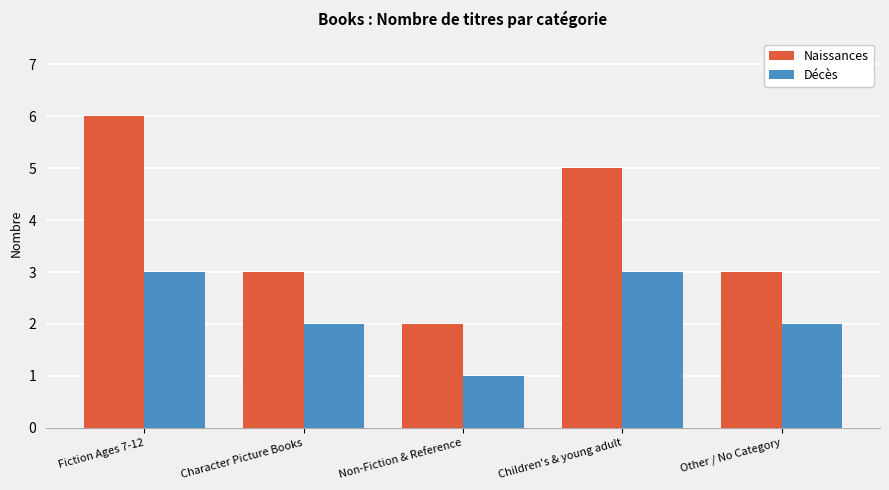

At Fiction Ages 7-12, list the series in order from smallest to largest.

Décès, Naissances